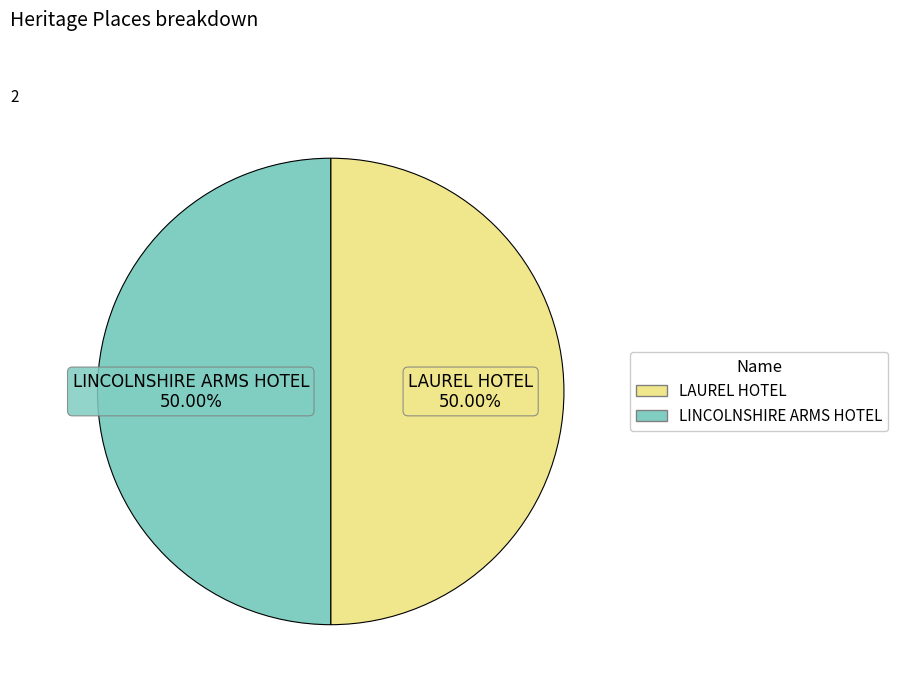

How many segments does this pie chart have?

2